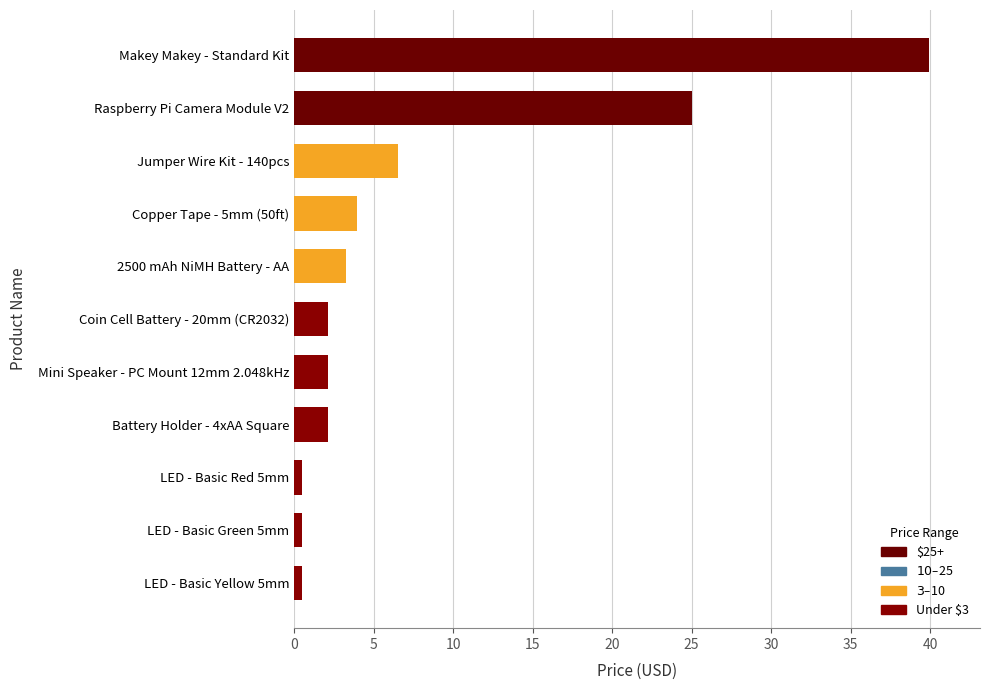

At which label is the value closest to 20?

Raspberry Pi Camera Module V2